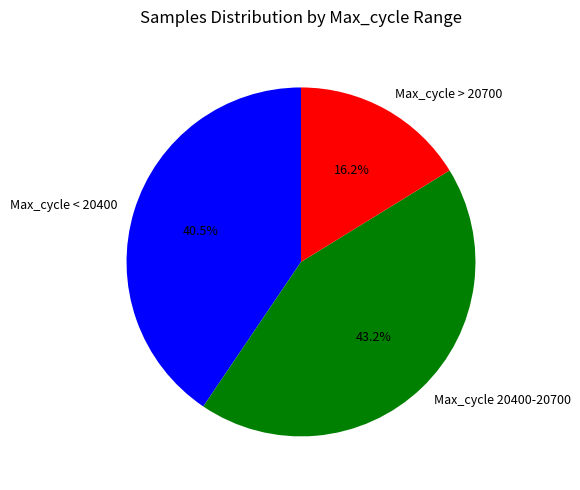

Which slice is the largest?

Max_cycle 20400-20700